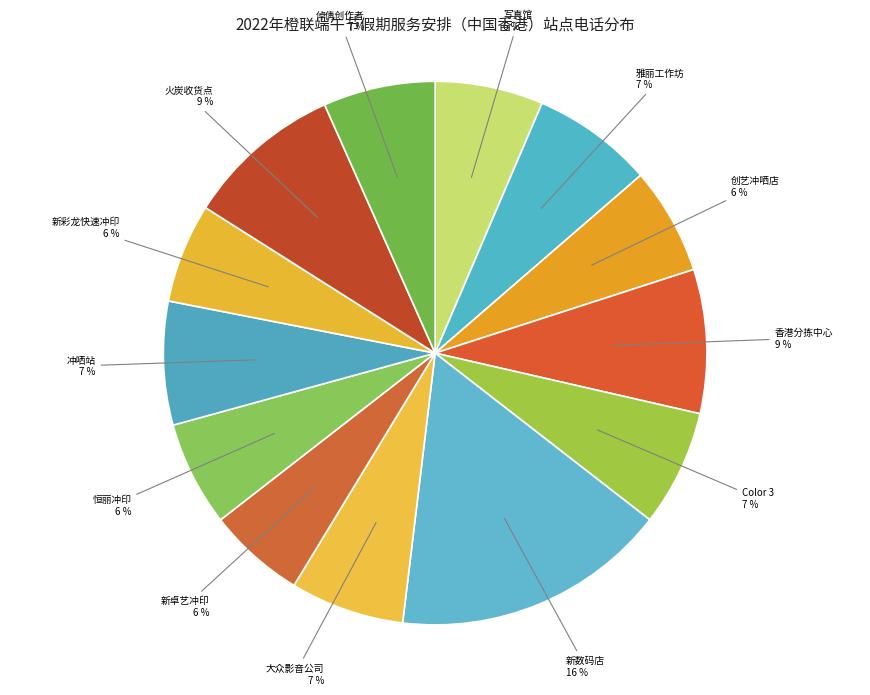

Which has a higher value, 新数码店 or 雅丽工作坊?

新数码店